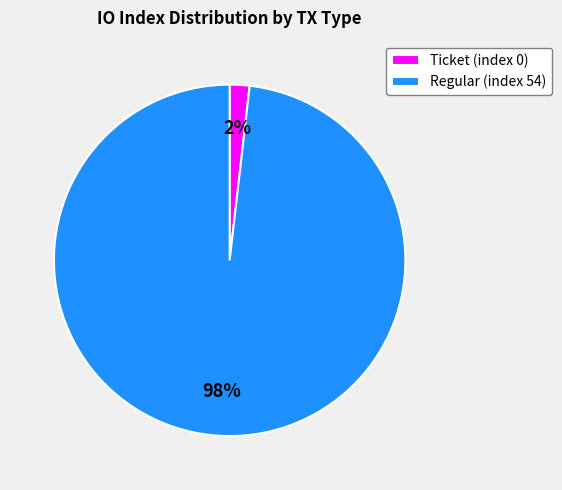

To the nearest percent, what is the average slice percentage?

50%